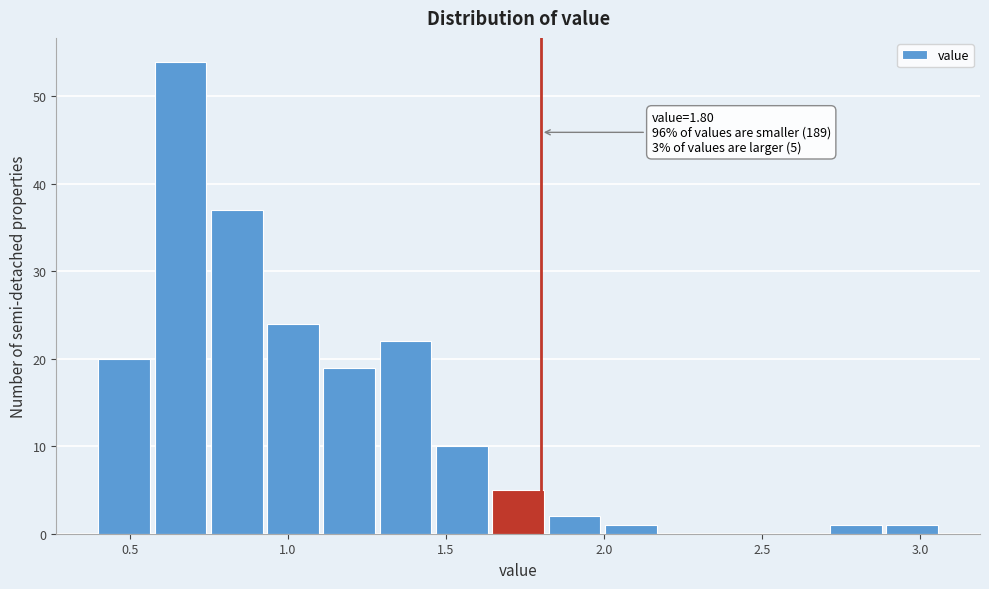

Around what value on the x-axis is the tallest bar? Give the approximate position of its centre, as read against the axis.

0.65